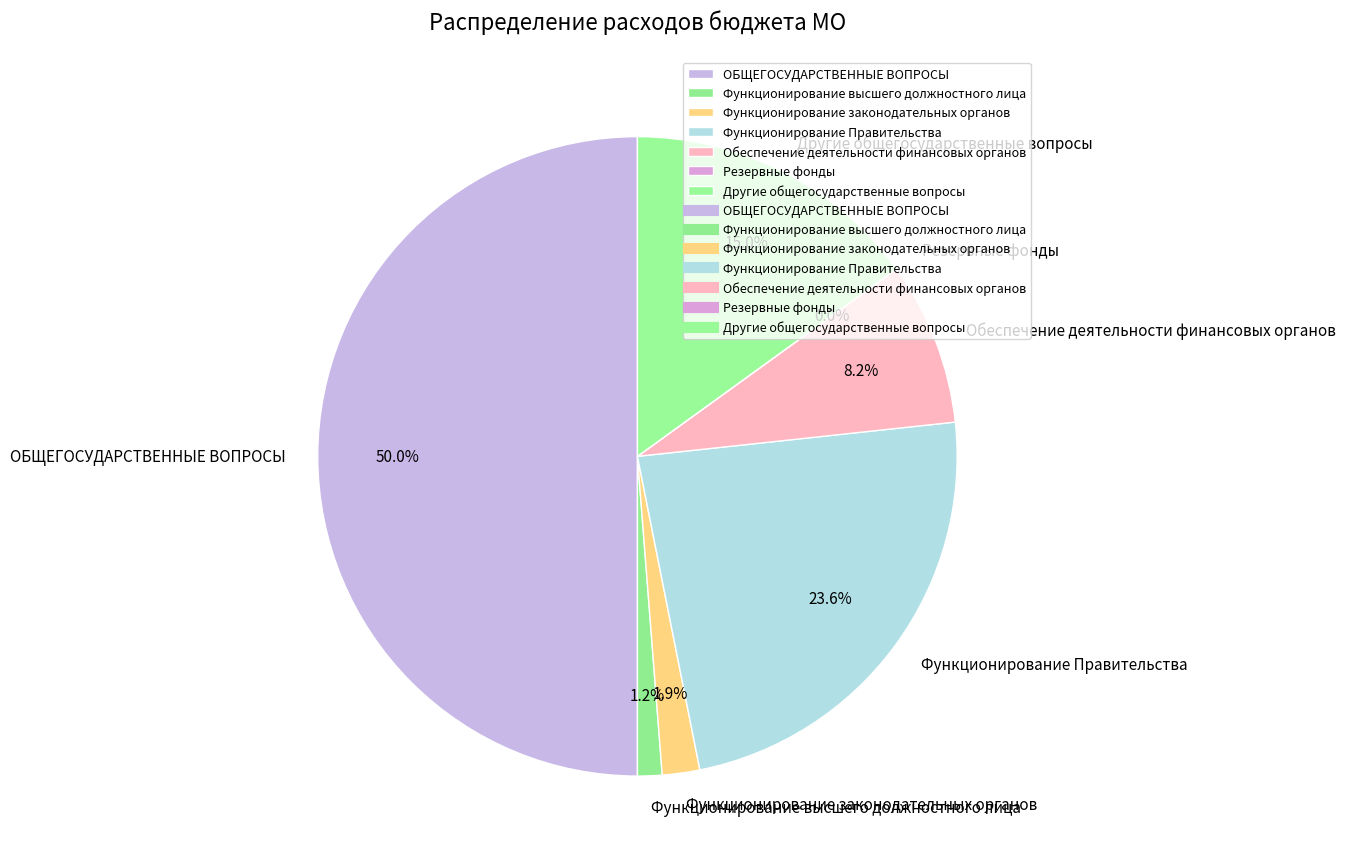

What percentage is the Функционирование законодательных органов slice, to the nearest percent?

2%